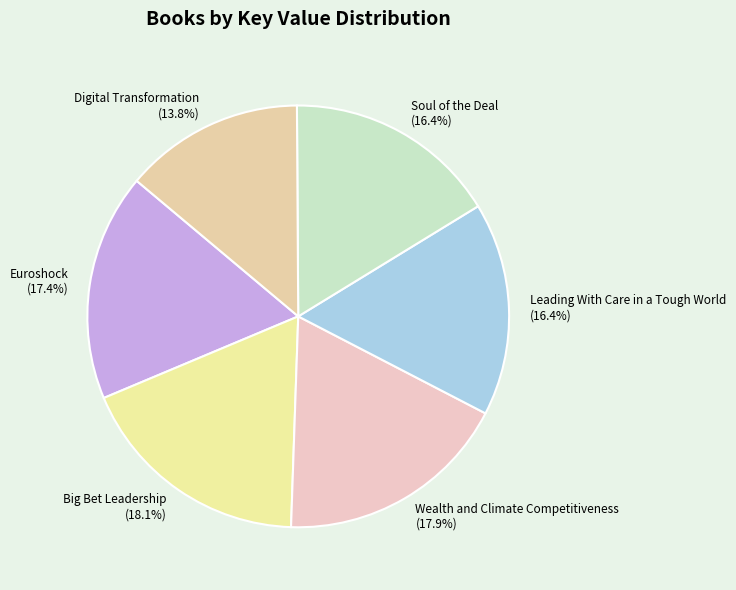

Is the sum of Digital Transformation and Euroshock greater than half?

No